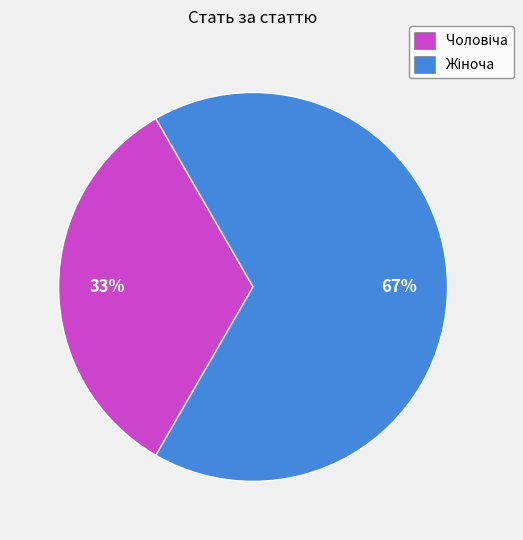

Is there any slice that represents more than half of the pie?

Yes